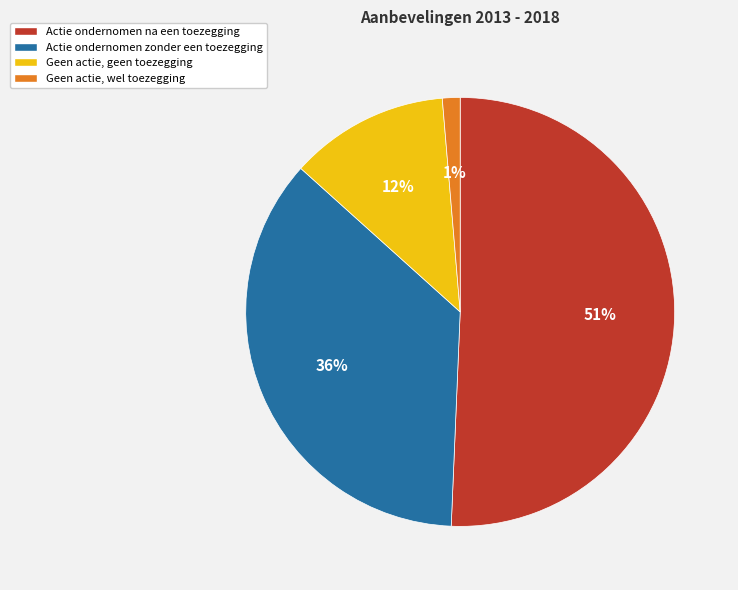

What percentage is the Geen actie, wel toezegging slice, to the nearest percent?

1%